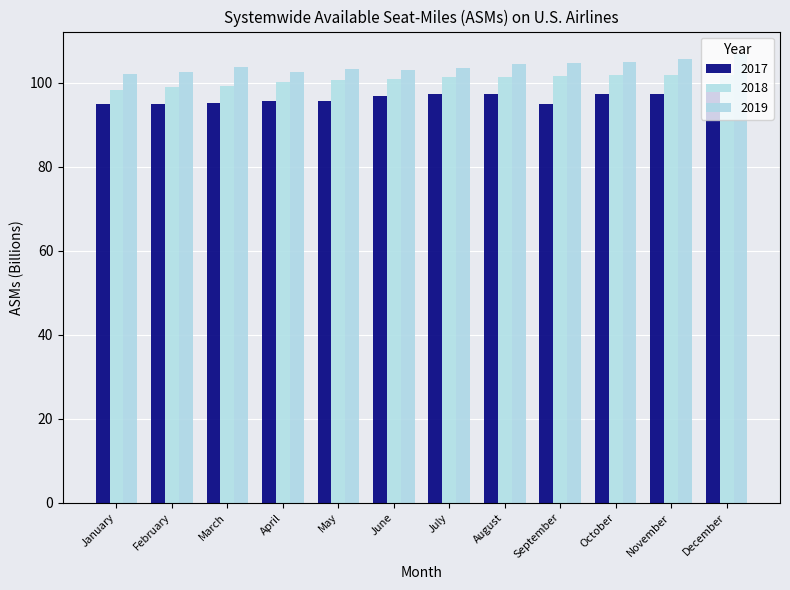

Are the bars grouped side by side (vs. stacked)?

Yes